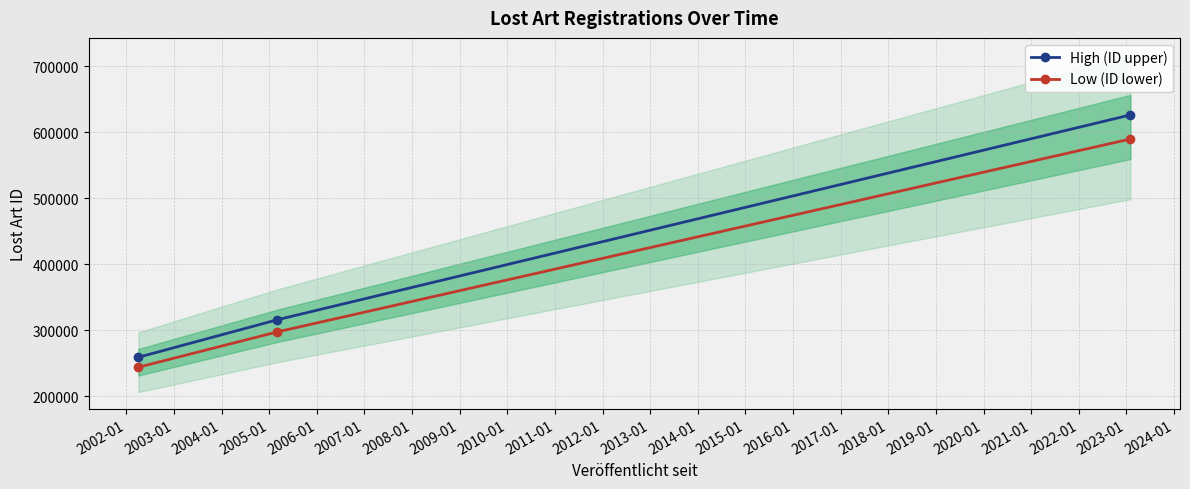

At how many categories does at least one series exceed 441414?

1